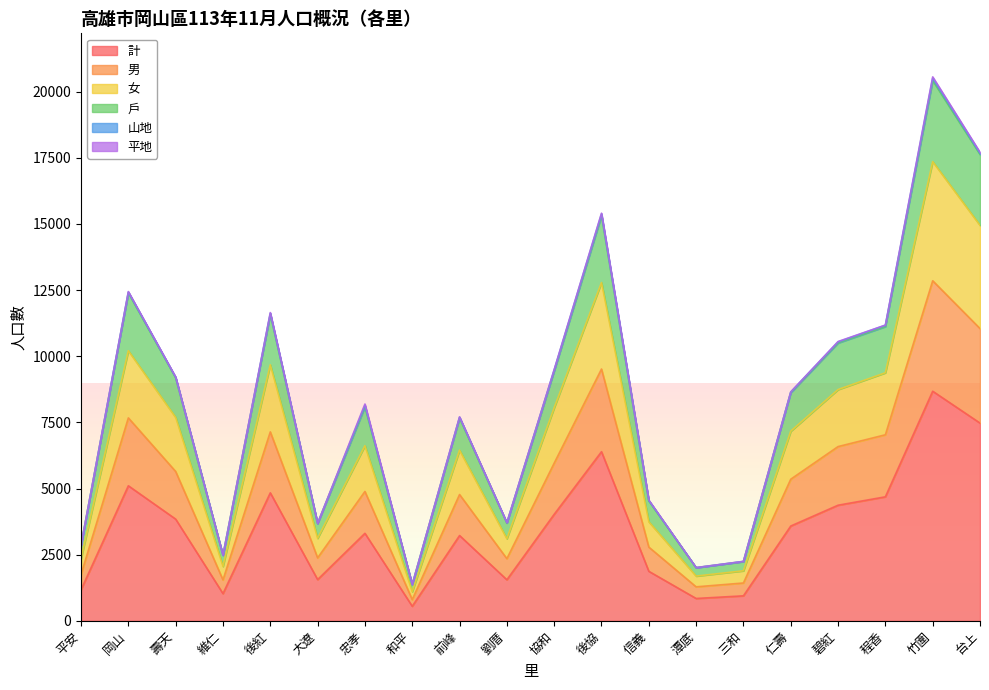

How many data points in 女 are less than 3584?

10